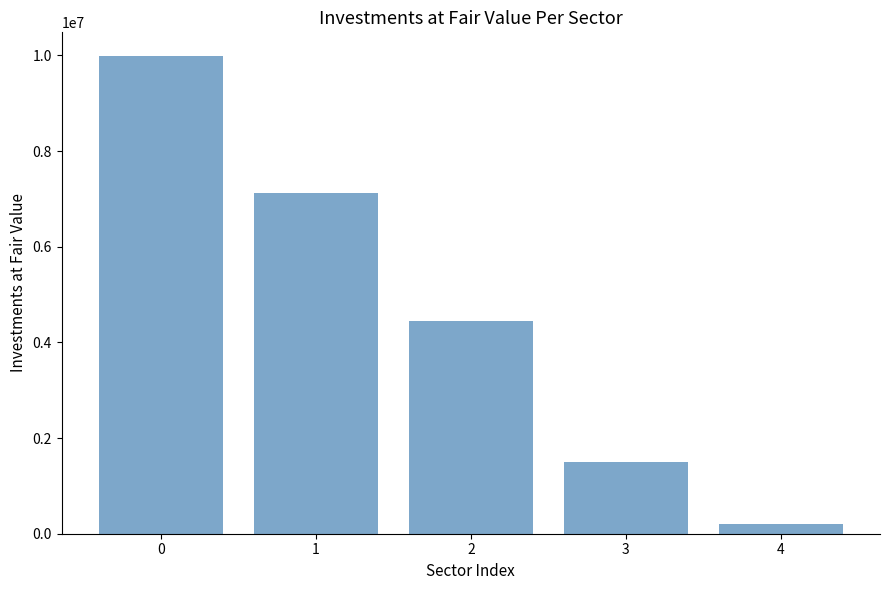

Reading right to left, list all the values displayed in this chart.

4=193333	3=1509306	2=4456400	1=7116545	0=9982531